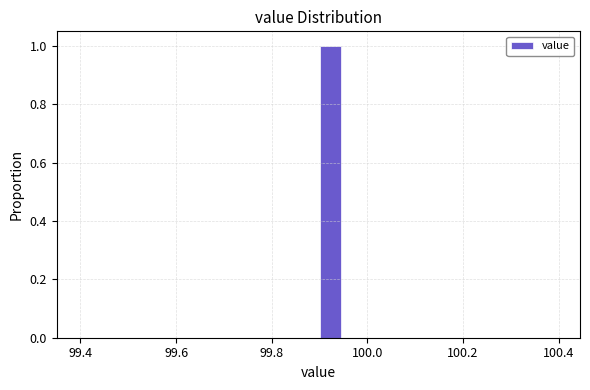

Around what value on the x-axis is the tallest bar? Give the approximate position of its centre, as read against the axis.

99.92